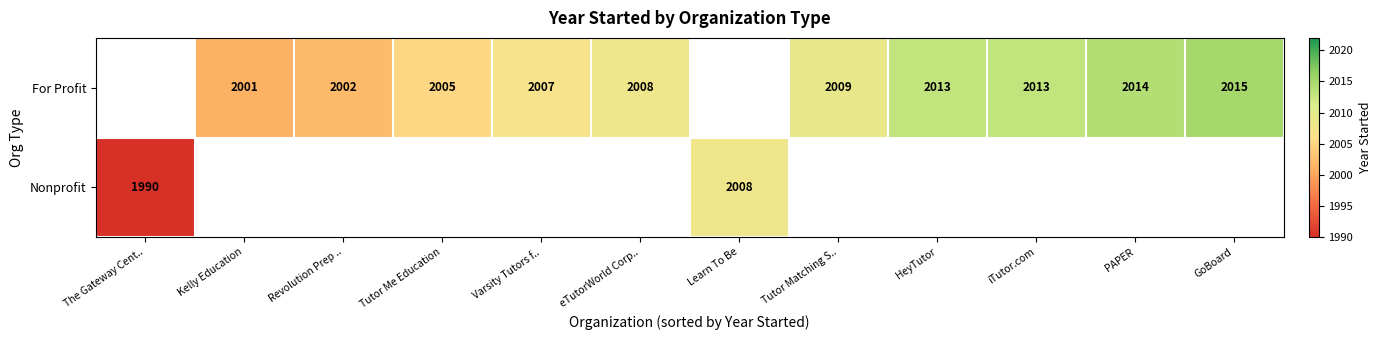

True or false: For Profit has a value of 2870 at Kelly Education.

False